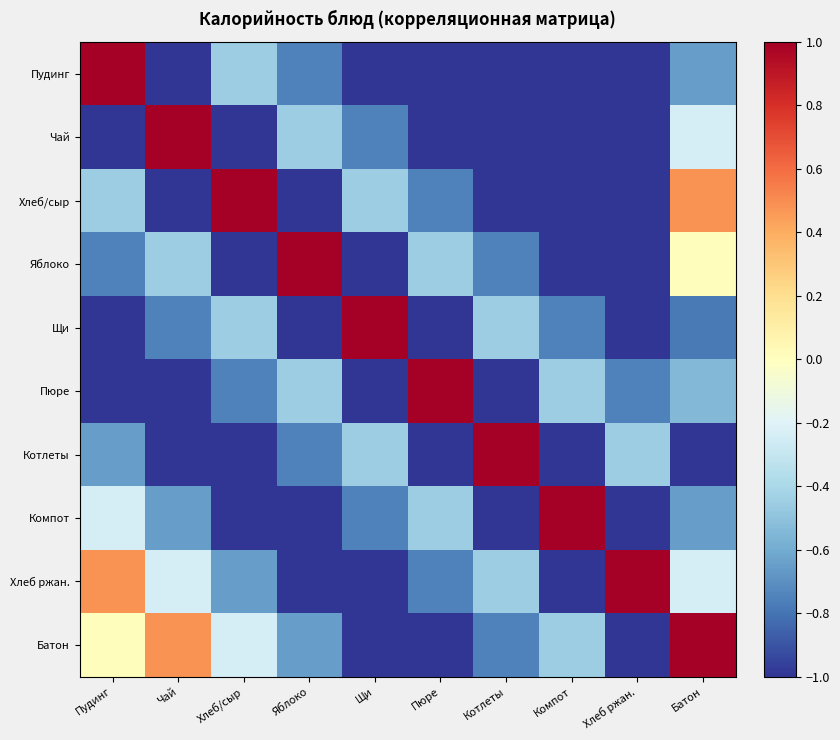

What is the greatest value displayed?

1.0